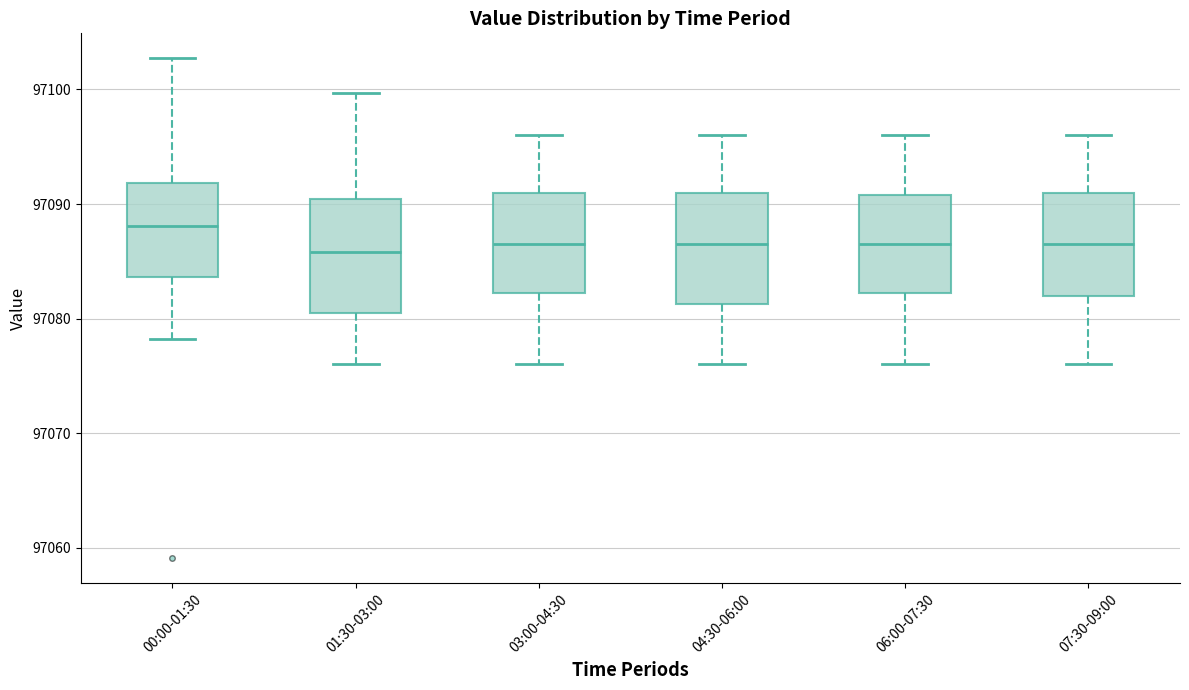

Reading left to right, read every box against the y-axis: the position of its median line, the range the box covers, and the ends of its whiskers. The values are not printed on the chart, so give them approximately, as read against the axis.

00:00-01:30: median 97088, box 97084 to 97092, whiskers 97078 to 97103
01:30-03:00: median 97086, box 97081 to 97090, whiskers 97076 to 97100
03:00-04:30: median 97087, box 97082 to 97091, whiskers 97076 to 97096
04:30-06:00: median 97087, box 97081 to 97091, whiskers 97076 to 97096
06:00-07:30: median 97087, box 97082 to 97091, whiskers 97076 to 97096
07:30-09:00: median 97087, box 97082 to 97091, whiskers 97076 to 97096